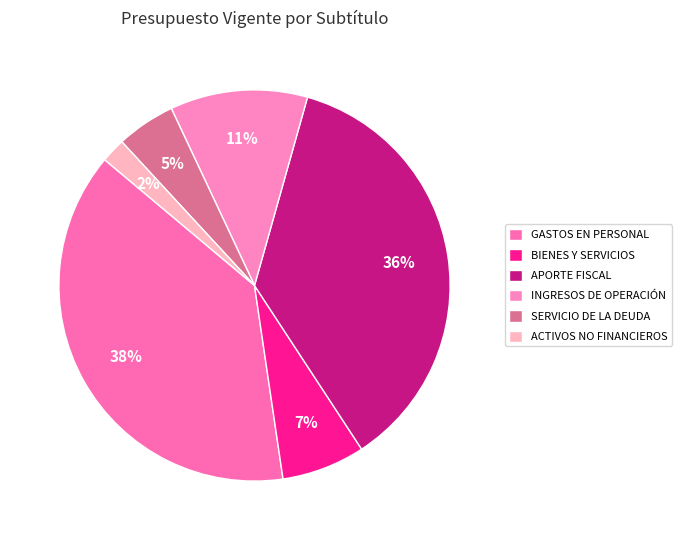

What is the change in value from BIENES Y SERVICIOS to INGRESOS DE OPERACIÓN?

+1387638